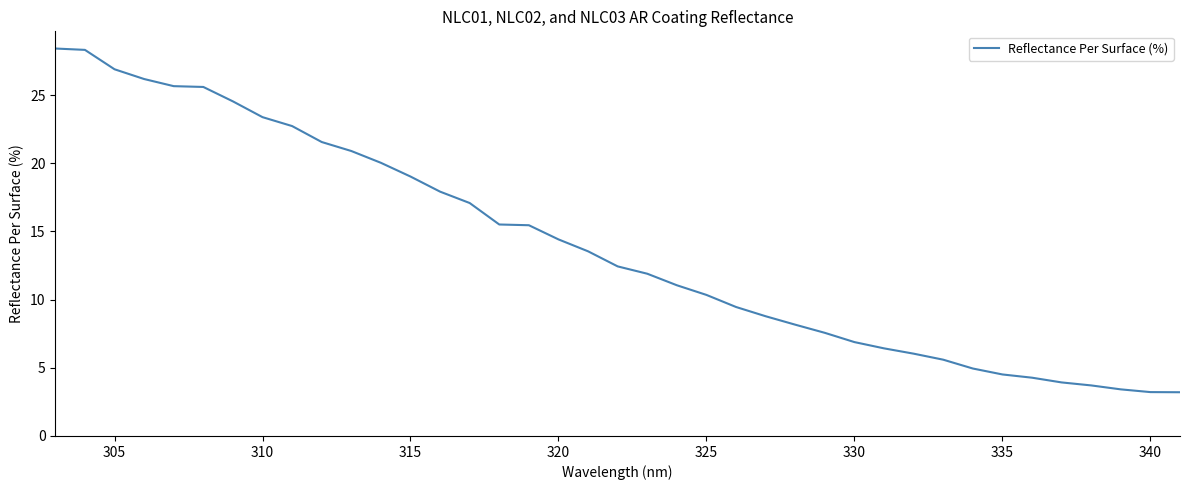

What is the difference between the maximum and minimum values?

25.2